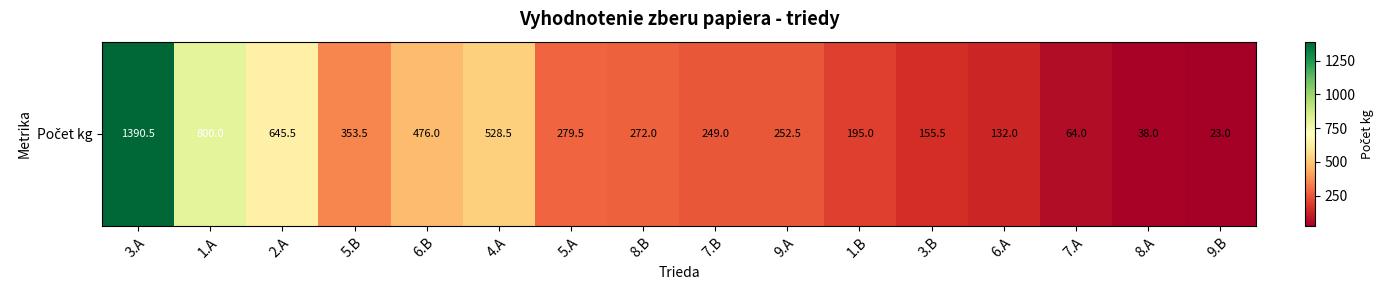

At which label is the value closest to 706?

2.A